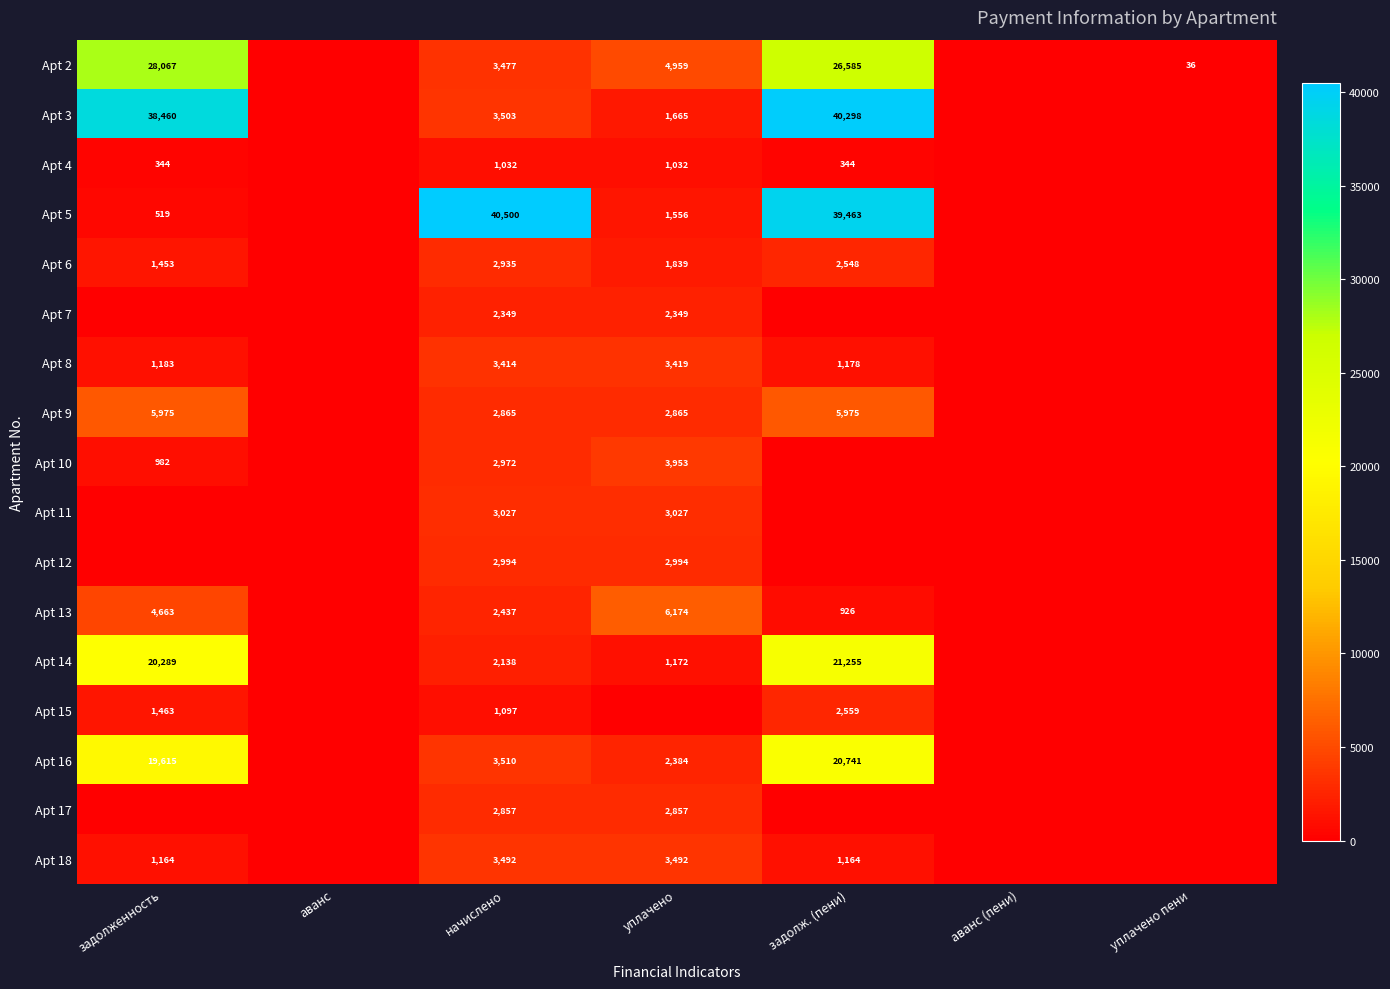

What is the difference between the highest and lowest values at начислено?

39468